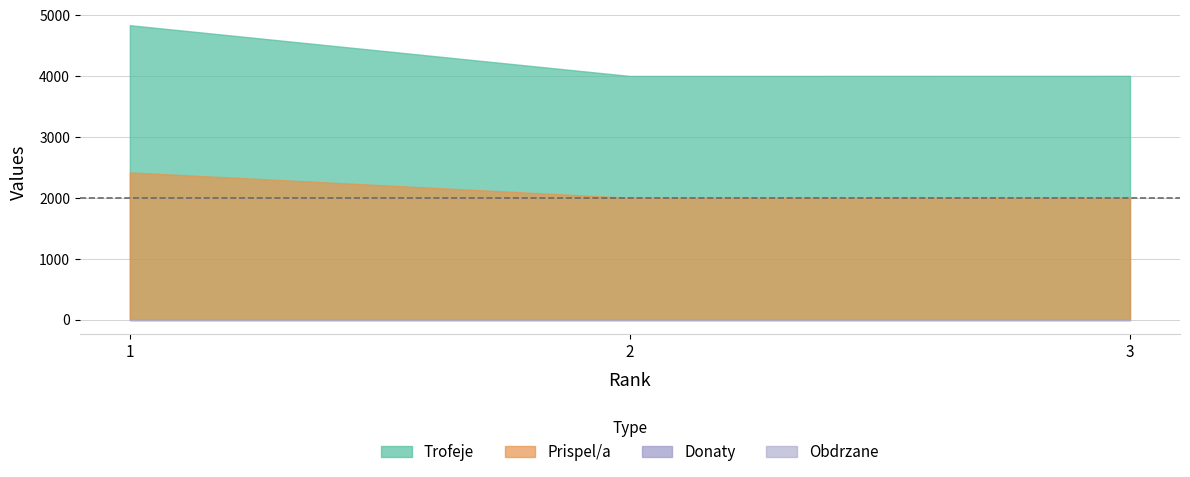

How many lines are shown in the chart?

4